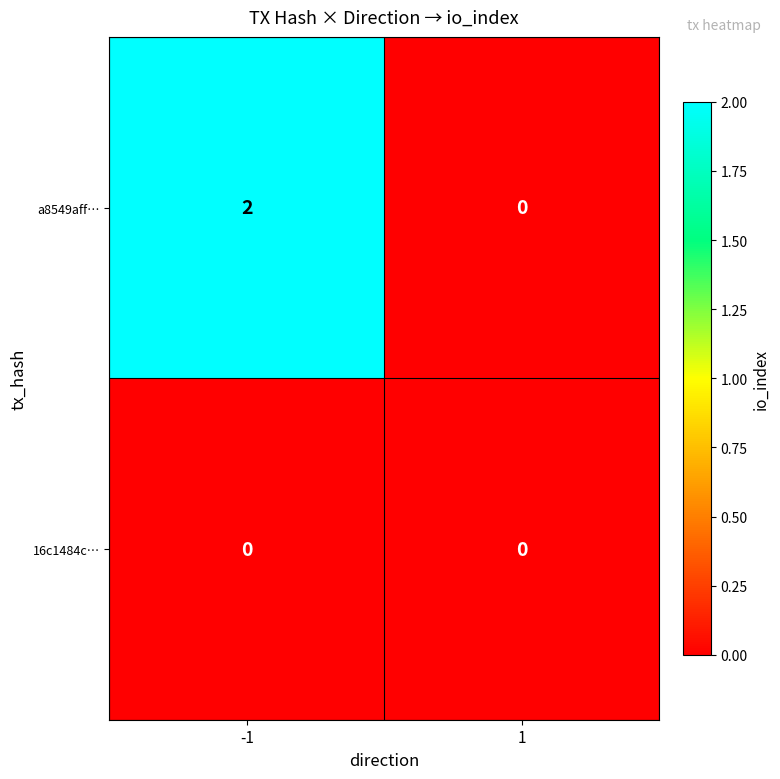

Is it true that a8549aff… equals 3 at -1?

False